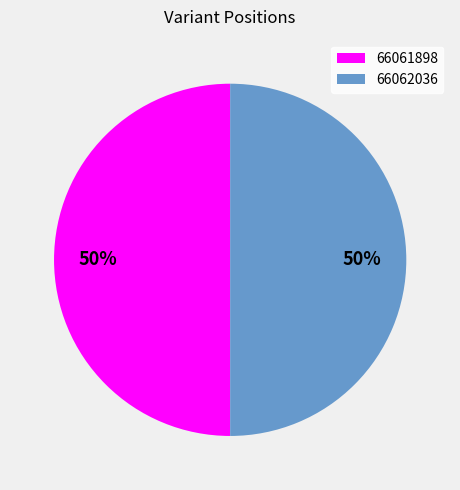

What is the ratio of the value at 66062036 to the value at 66061898?

1.0